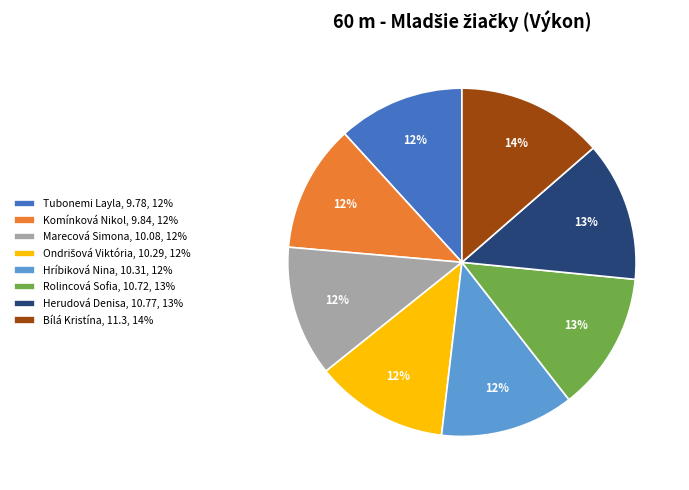

Between Herudová Denisa, 10.77, 13% and Marecová Simona, 10.08, 12%, which is larger?

Herudová Denisa, 10.77, 13%